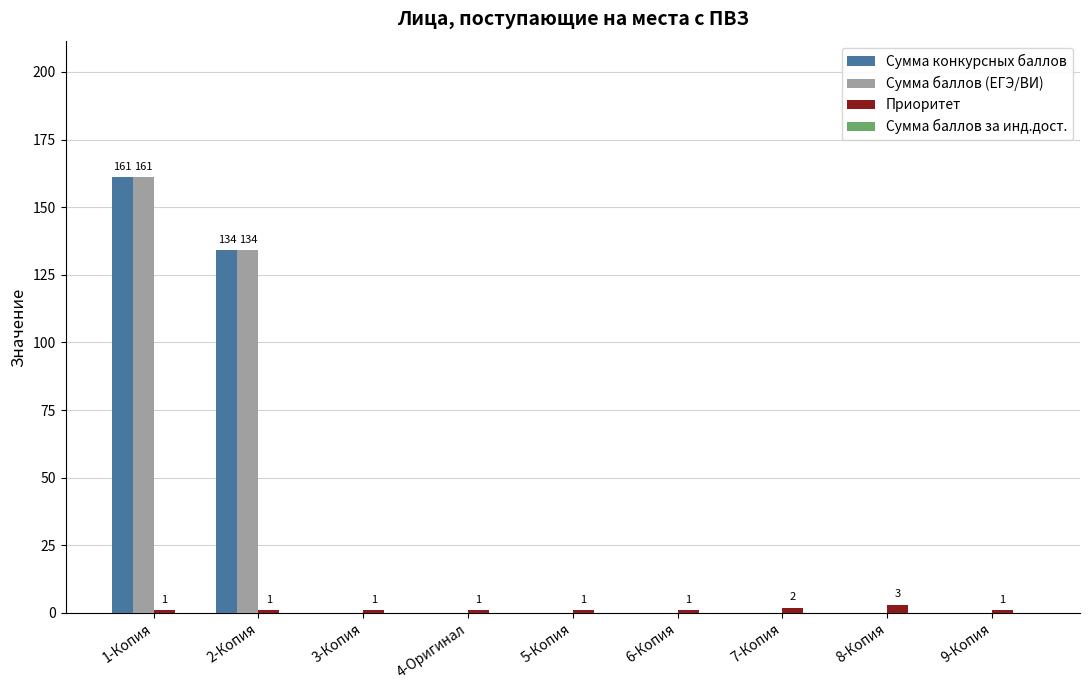

What value does the Приоритет series have at 2-Копия?

1